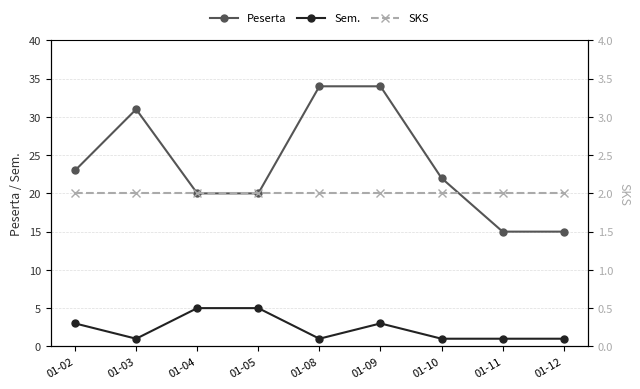

True or false: SKS and Peserta cross at least once.

False